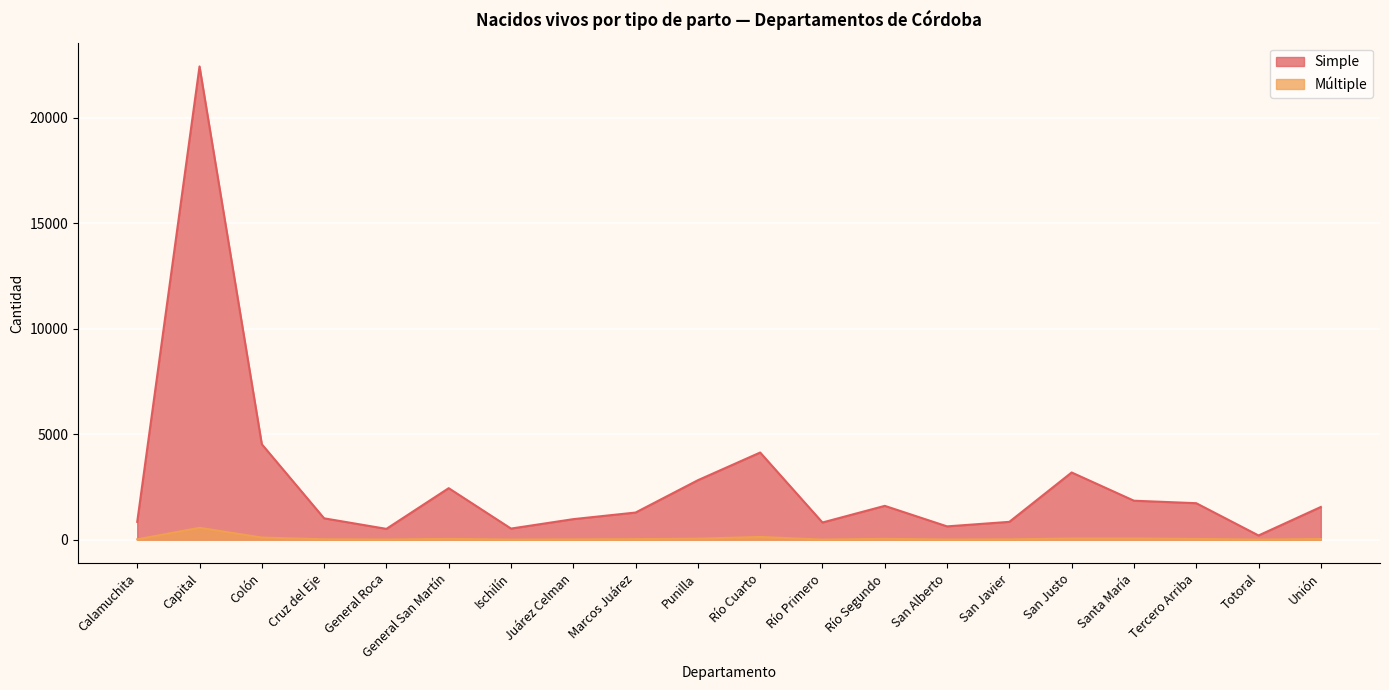

Where is the first local maximum for Múltiple?

Capital